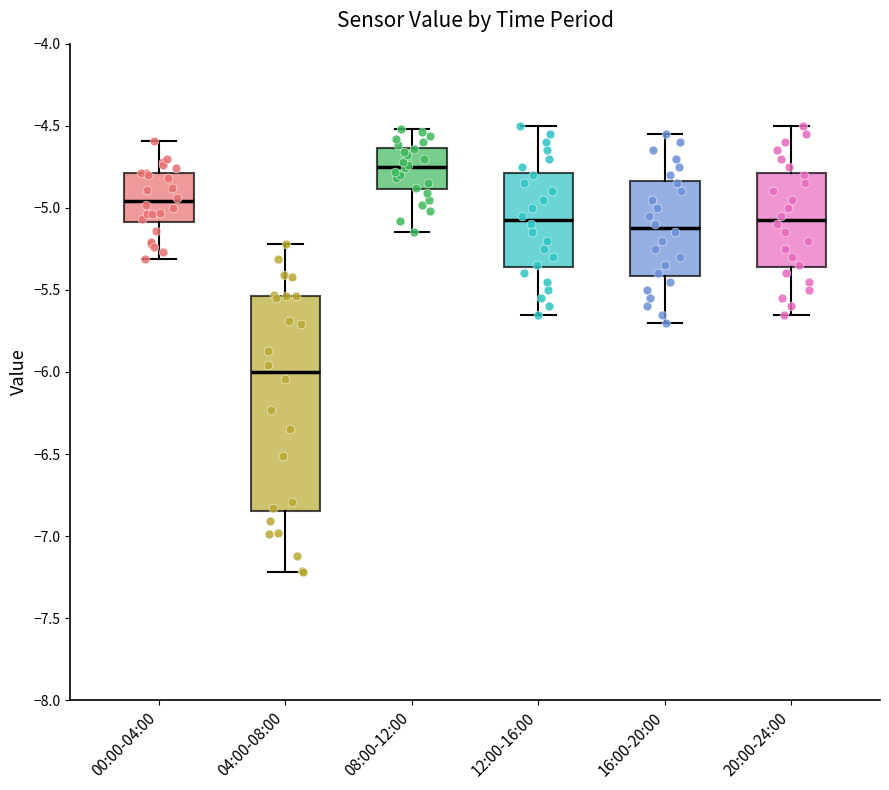

Reading left to right, read every box against the y-axis: the position of its median line, the range the box covers, and the ends of its whiskers. The values are not printed on the chart, so give them approximately, as read against the axis.

00:00-04:00: median -4.95, box -5.10 to -4.80, whiskers -5.30 to -4.60
04:00-08:00: median -6.00, box -6.85 to -5.55, whiskers -7.20 to -5.20
08:00-12:00: median -4.75, box -4.90 to -4.65, whiskers -5.15 to -4.50
12:00-16:00: median -5.05, box -5.35 to -4.80, whiskers -5.65 to -4.50
16:00-20:00: median -5.10, box -5.40 to -4.85, whiskers -5.70 to -4.55
20:00-24:00: median -5.05, box -5.35 to -4.80, whiskers -5.65 to -4.50